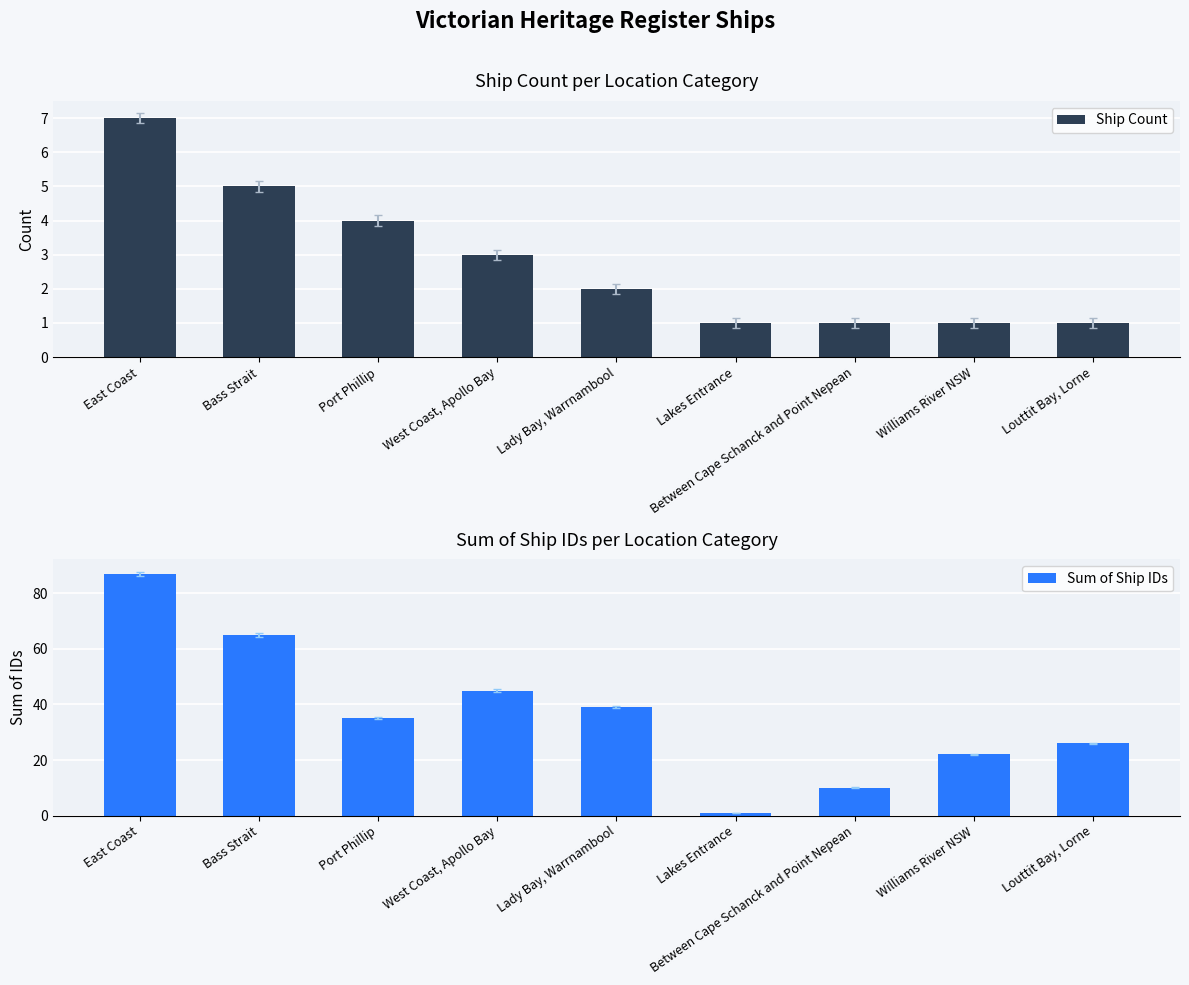

What is the difference between the Sum of Ship IDs values at Lakes Entrance and West Coast, Apollo Bay?

44